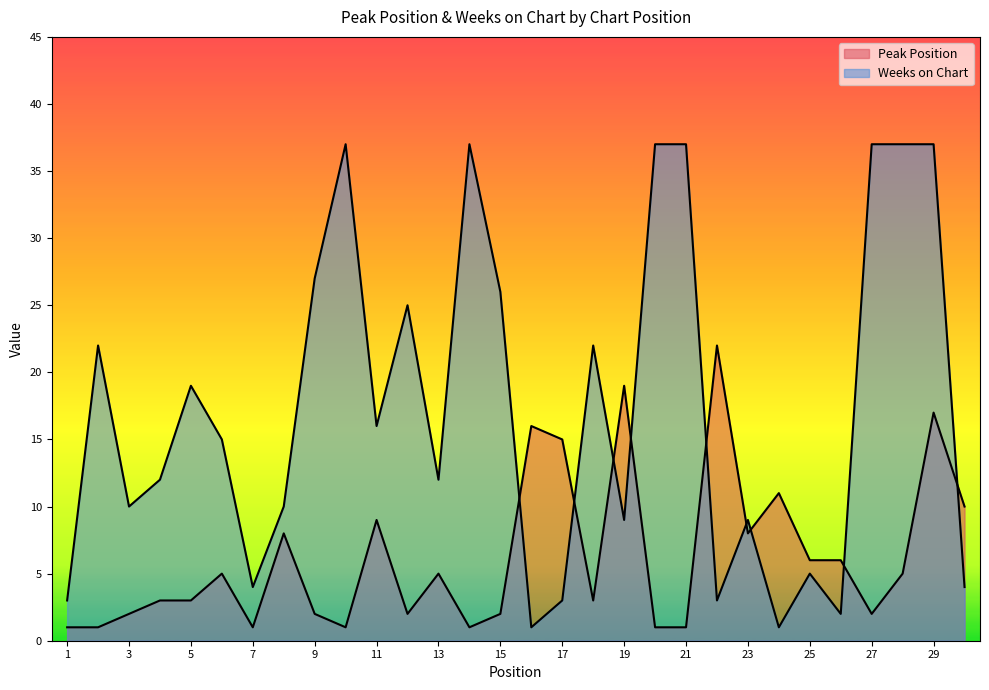

In Weeks on Chart, how many points are higher than both neighbors (excluding endpoints)?

8